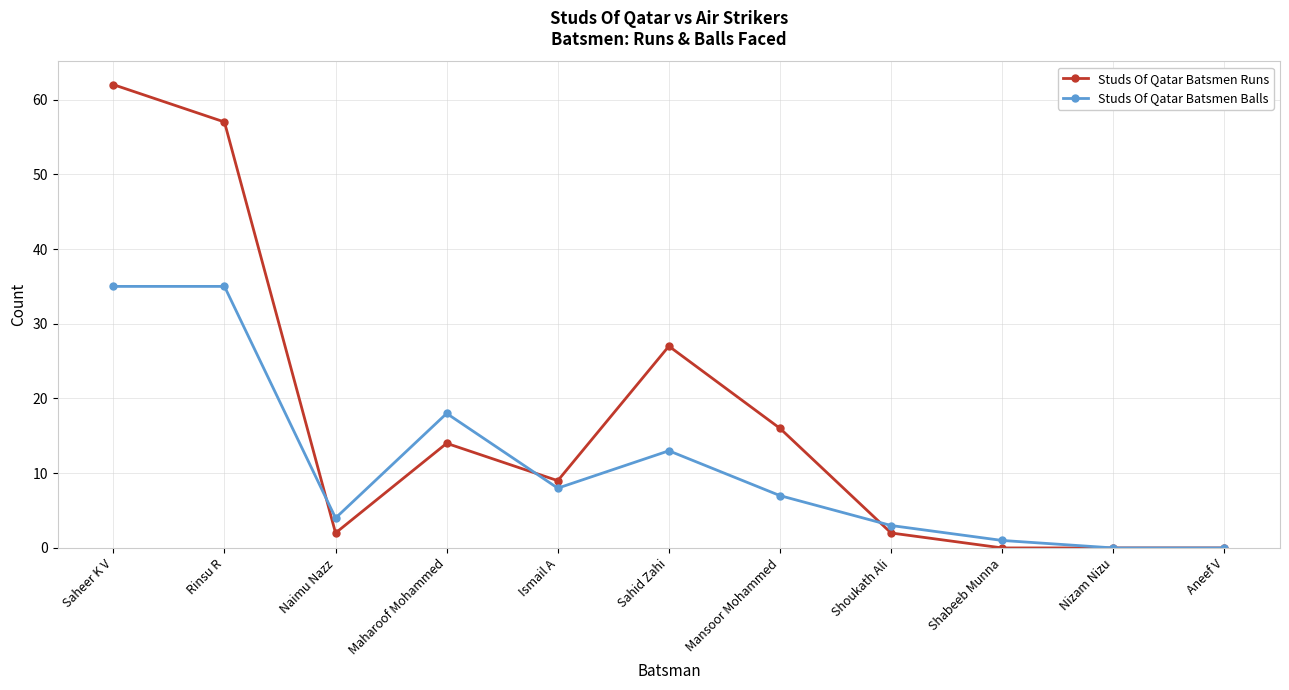

What are all the series names shown in the legend?

Studs Of Qatar Batsmen Runs, Studs Of Qatar Batsmen Balls